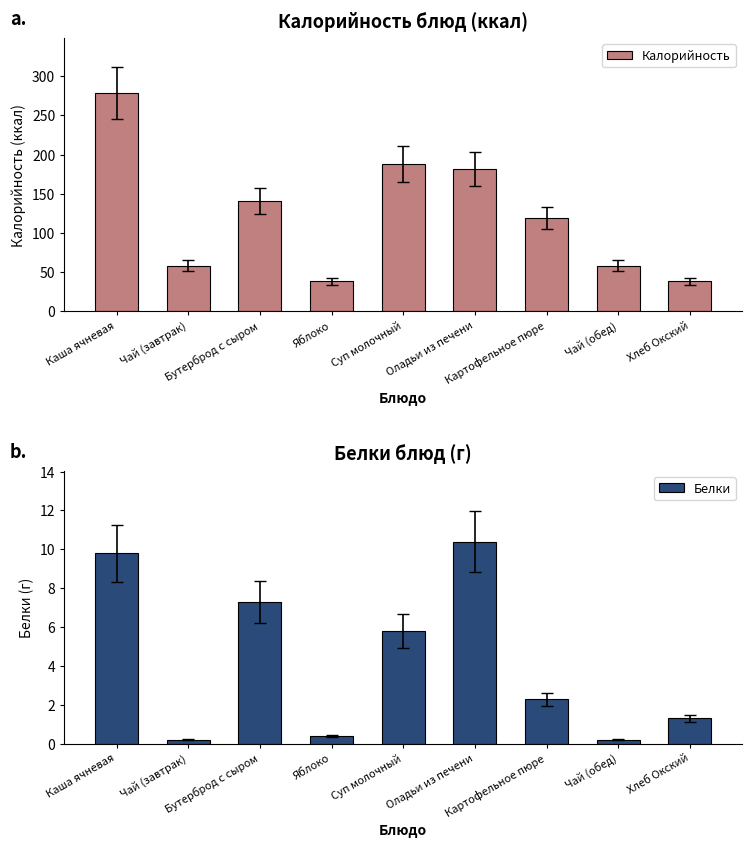

Reading right to left, transcribe all the data shown in this chart.

Калорийность: 38.0	58.0	119.0	182.0	188.0	38.0	141.0	58.0	279.0
Белки: 1.3	0.2	2.3	10.4	5.8	0.4	7.3	0.2	9.8